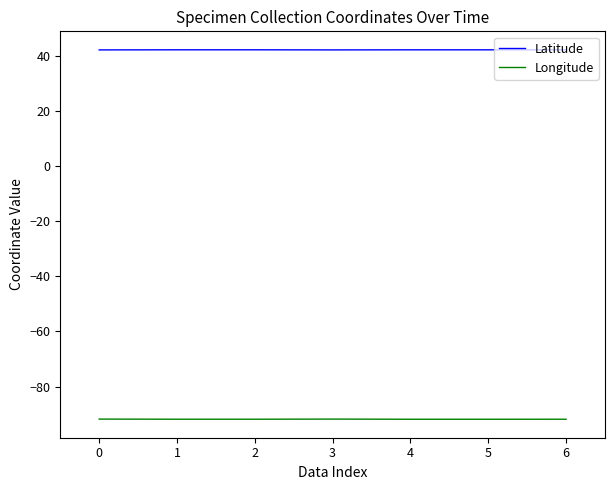

What is the difference between the second highest and minimum values in the Longitude series?

0.1